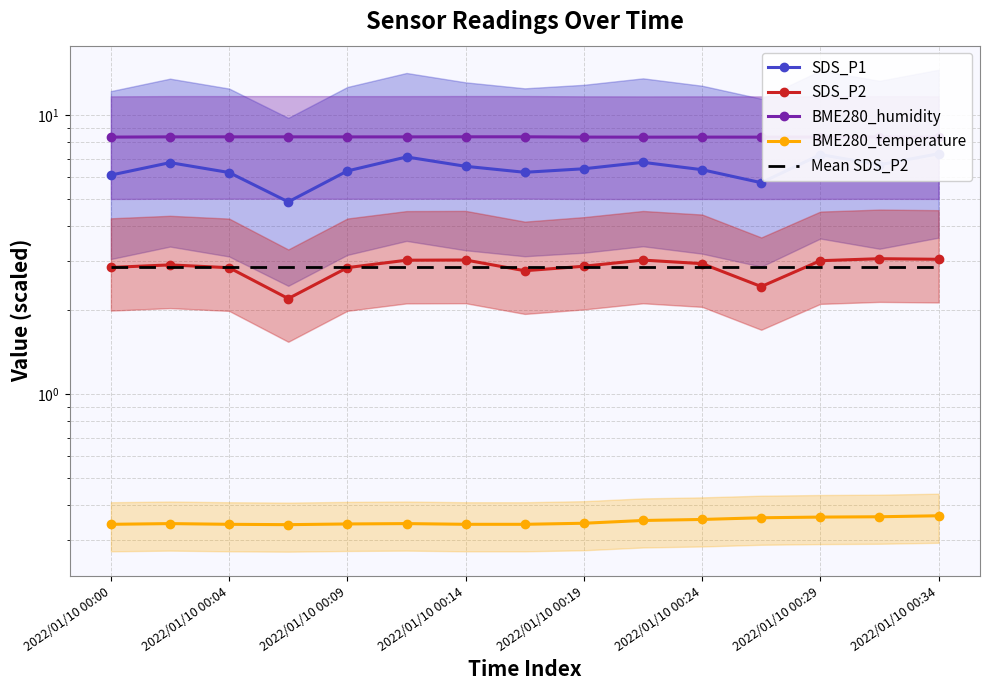

Which series has the widest spread of values?

SDS_P1